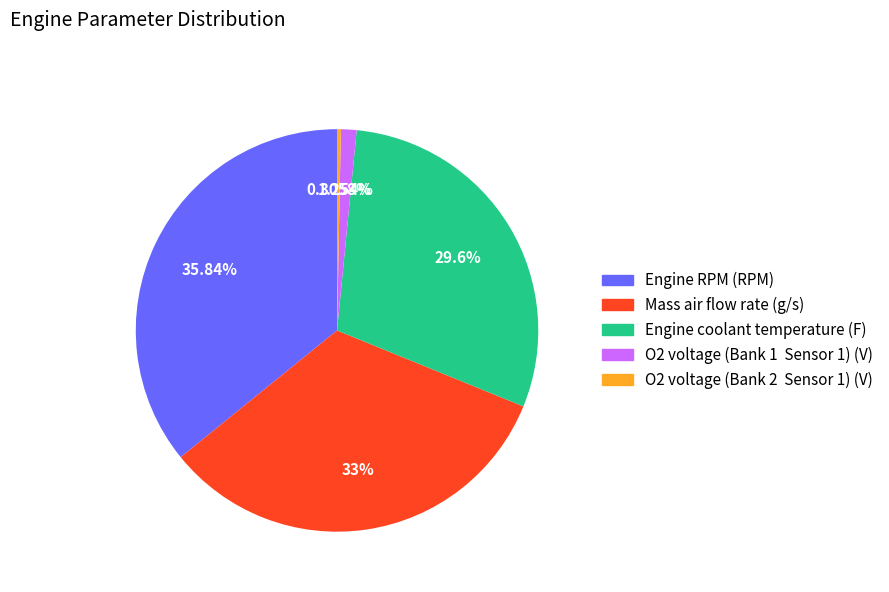

Combined, do Engine RPM (RPM) and O2 voltage (Bank 1 Sensor 1) (V) account for over 50%?

No